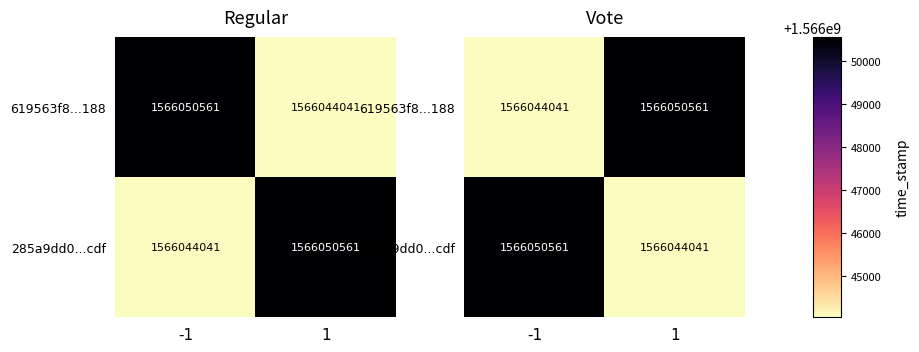

Between -1 and 1, which series saw the biggest shift?

619563f8...188